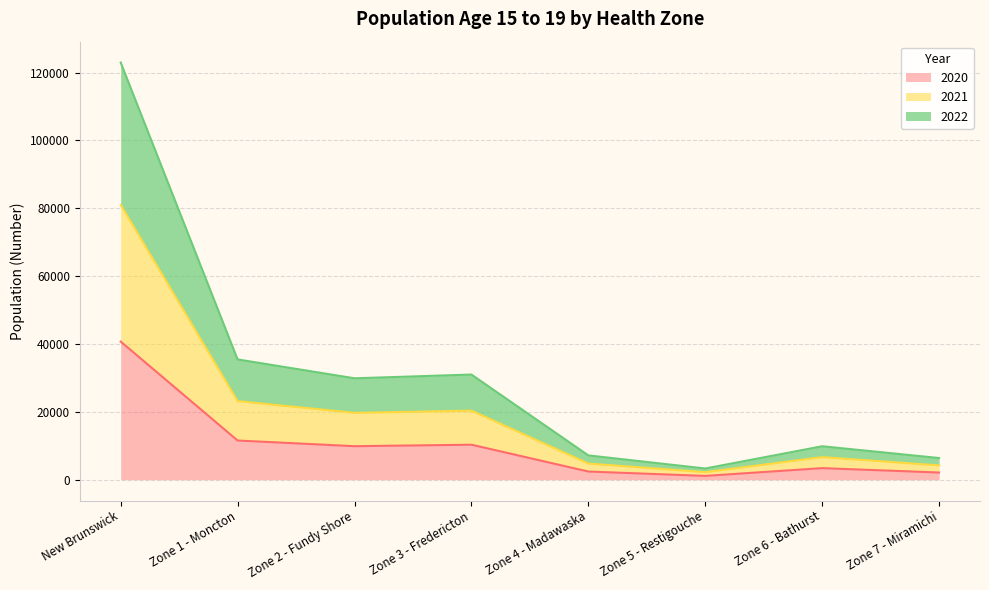

At which label is 2020 closest to 20904?

Zone 1 - Moncton